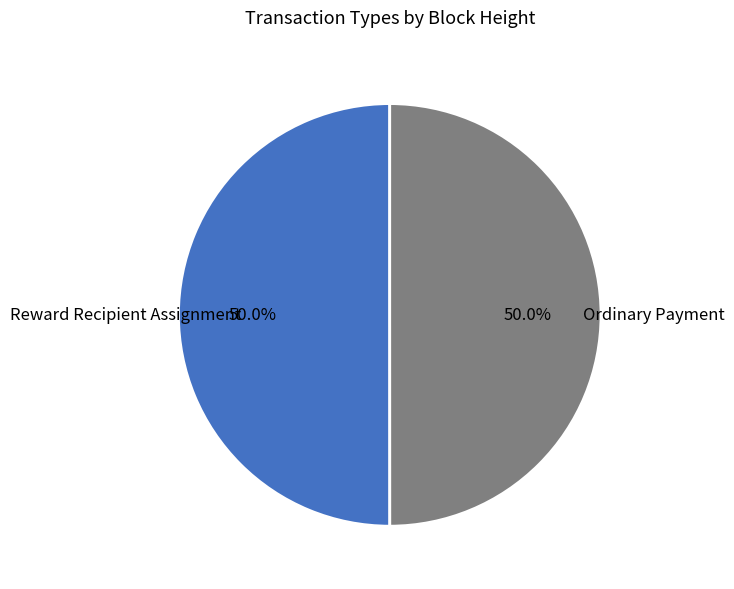

What is the ratio of the value at Ordinary Payment to the value at Reward Recipient Assignment?

1.0